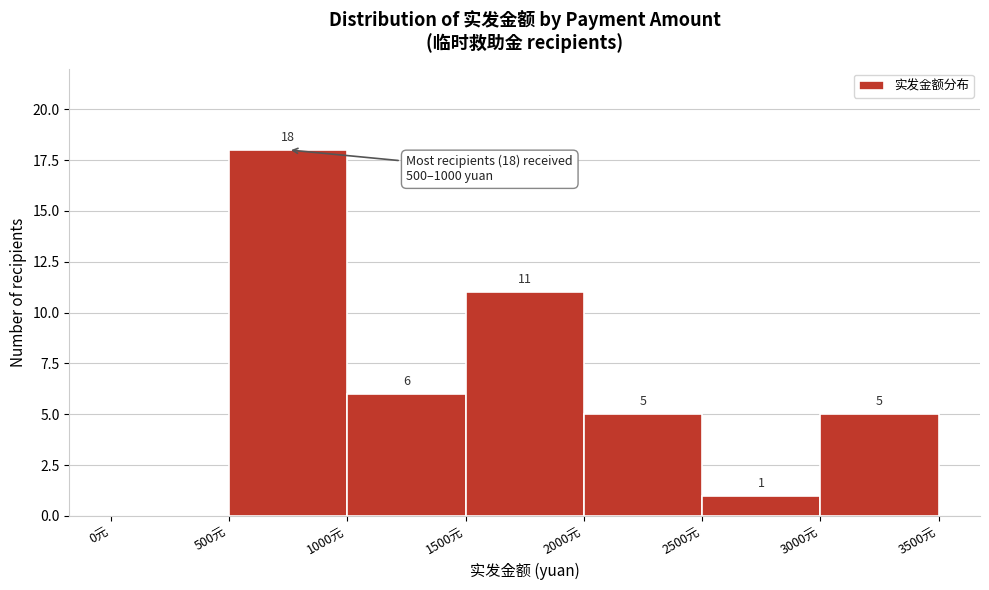

Over which range of the x-axis is the bar tallest?

500 to 1000